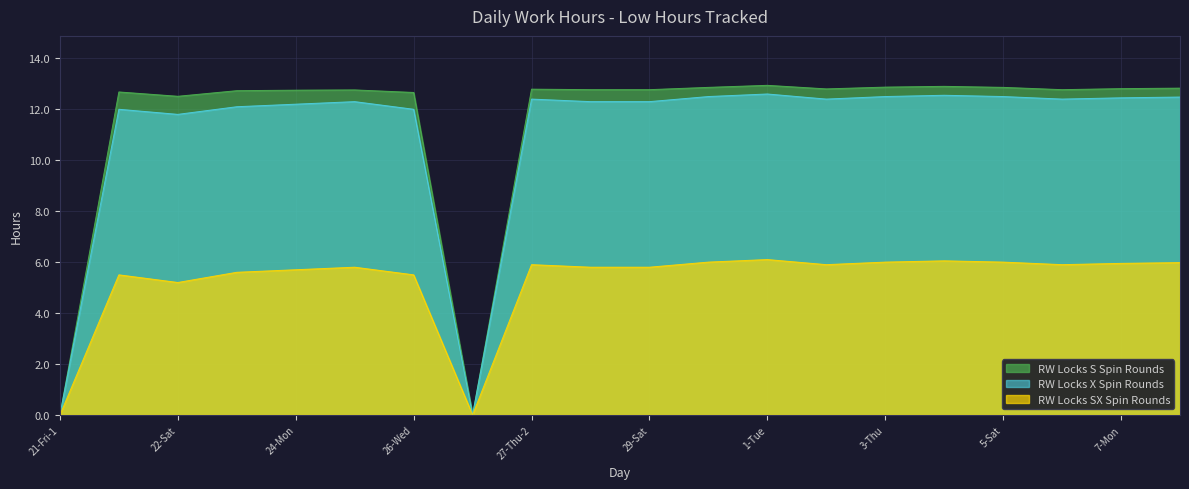

Does the chart display data point markers on the line(s)?

No